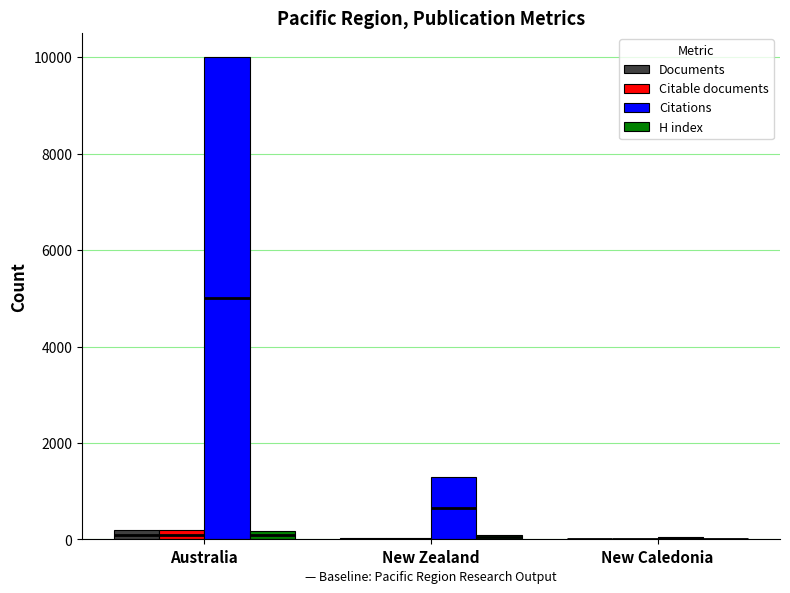

Rank the categories by Citable documents value from highest to lowest.

Australia, New Zealand, New Caledonia